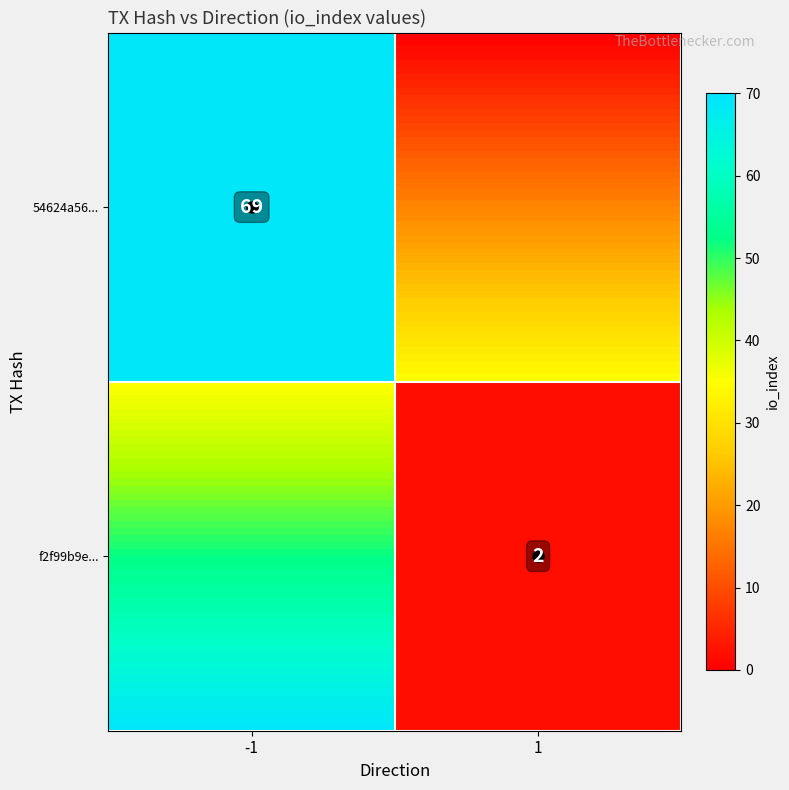

Count the number of data series in this chart.

2